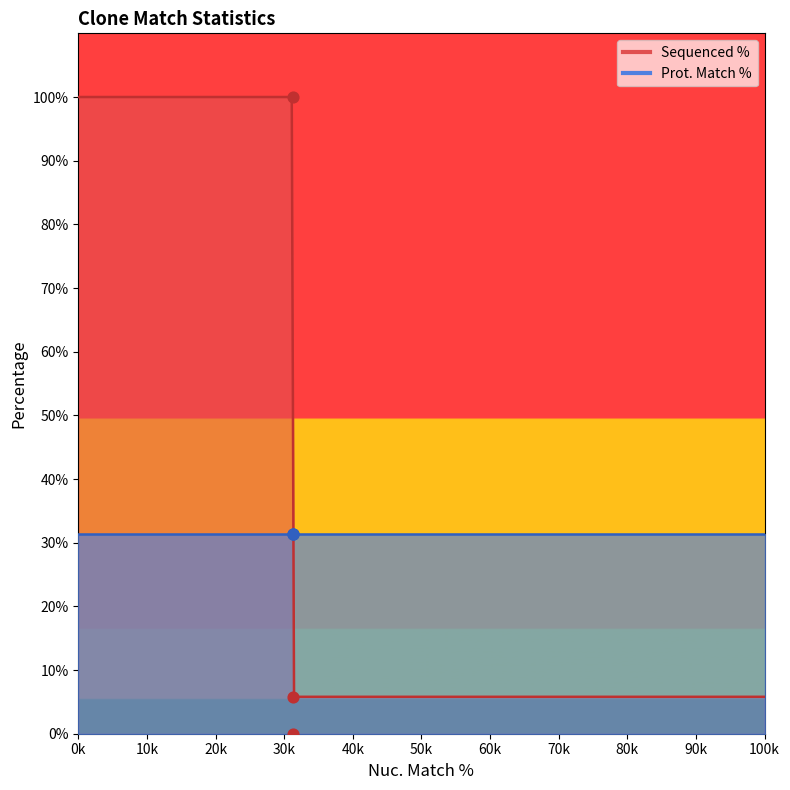

Approximately how many times larger is the value at 31.3 compared to 31.3?

0.1